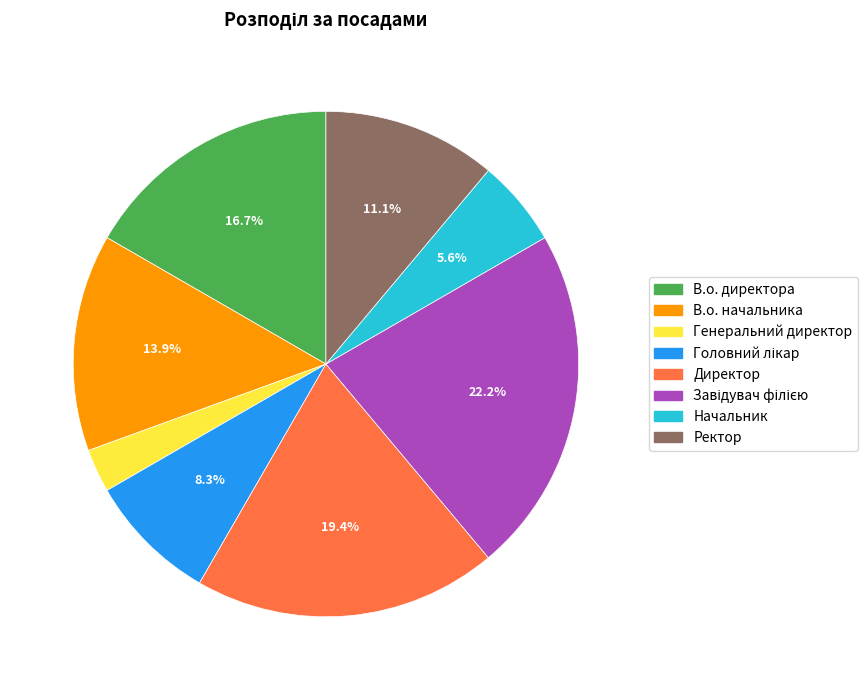

Between Начальник and Генеральний директор, which is larger?

Начальник